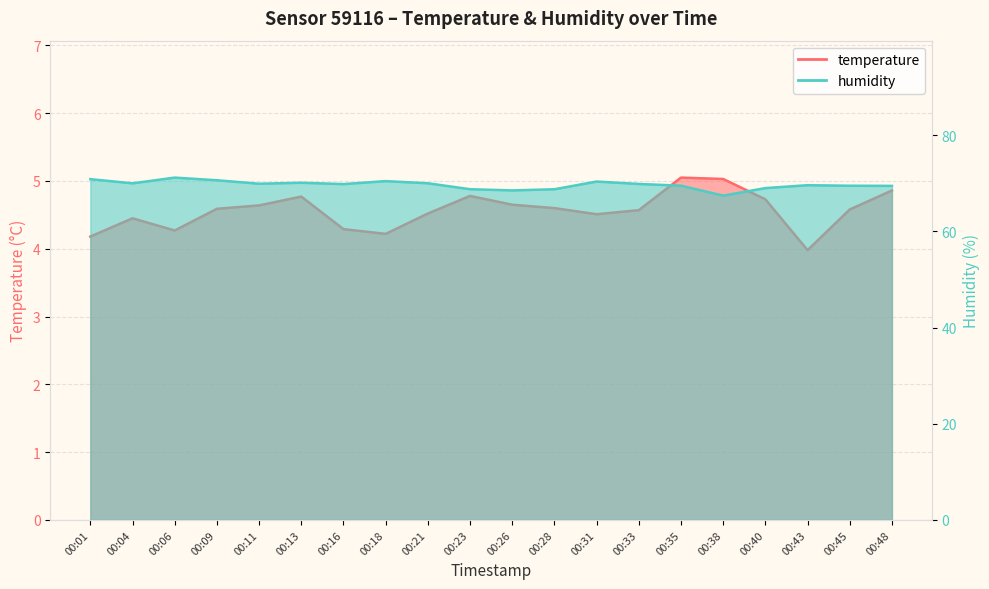

Reading right to left, extract all data points from this chart.

temperature: 00:48=4.9	00:45=4.6	00:43=4.0	00:40=4.7	00:38=5.0	00:35=5.0	00:33=4.6	00:31=4.5	00:28=4.6	00:26=4.7	00:23=4.8	00:21=4.5	00:18=4.2	00:16=4.3	00:13=4.8	00:11=4.6	00:09=4.6	00:06=4.3	00:04=4.5	00:01=4.2
humidity: 00:48=69.5	00:45=69.5	00:43=69.6	00:40=69.0	00:38=67.4	00:35=69.5	00:33=69.8	00:31=70.3	00:28=68.8	00:26=68.5	00:23=68.8	00:21=70.0	00:18=70.4	00:16=69.8	00:13=70.1	00:11=69.9	00:09=70.6	00:06=71.2	00:04=70.0	00:01=70.8